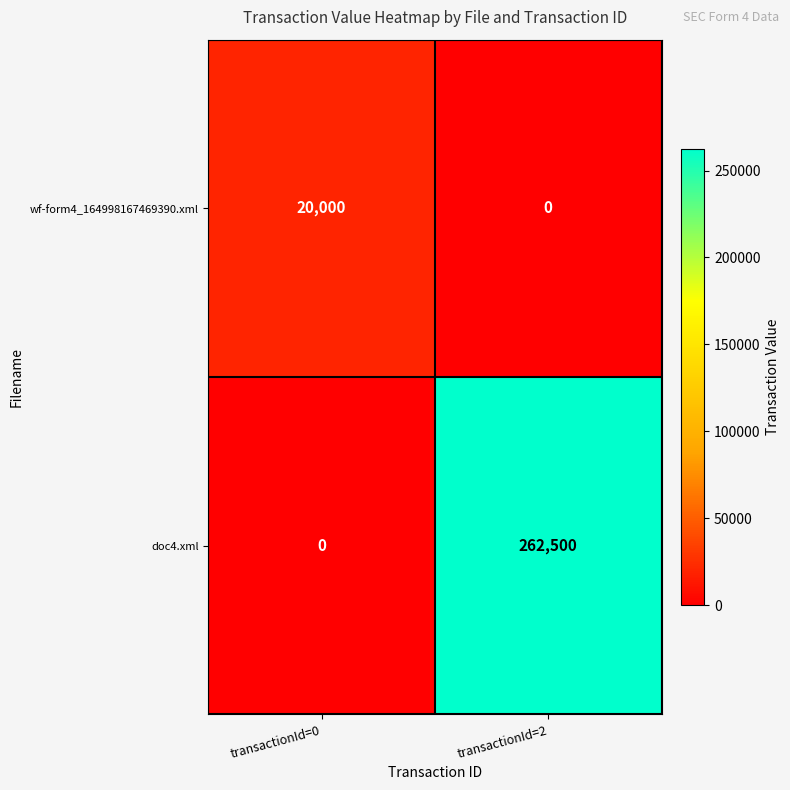

Reading right to left, transcribe all the data shown in this chart.

wf-form4_164998167469390.xml: transactionId=2=0	transactionId=0=20000
doc4.xml: transactionId=2=262500	transactionId=0=0